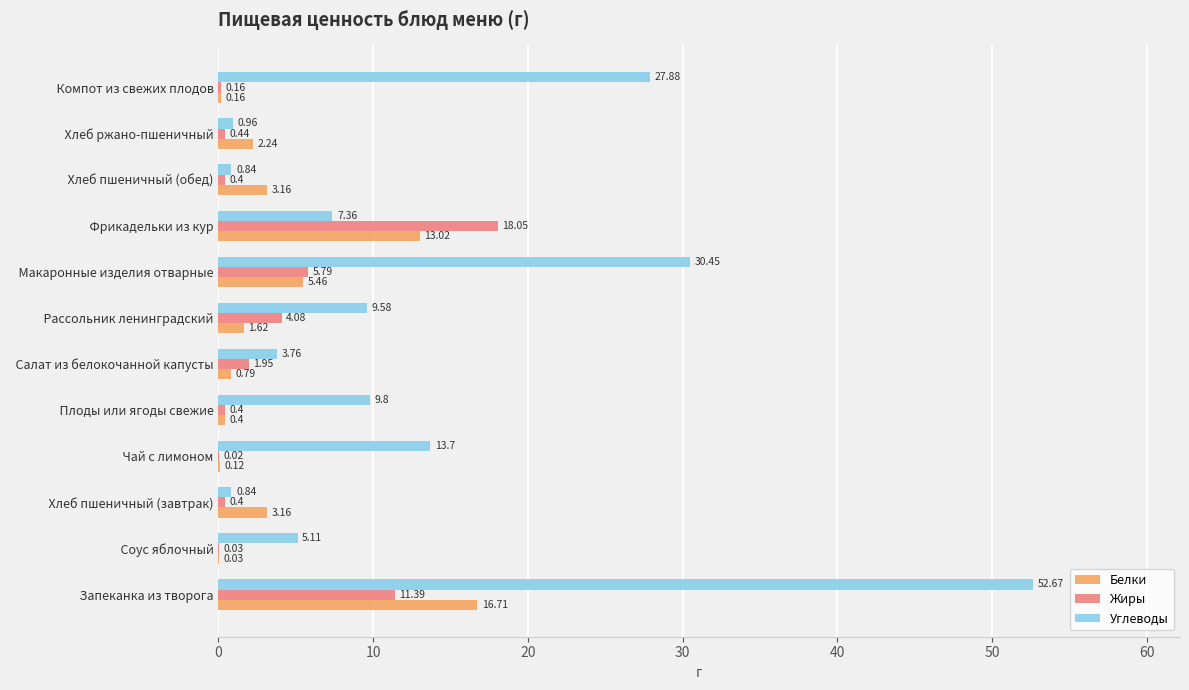

Which series has the largest total across all categories?

Углеводы